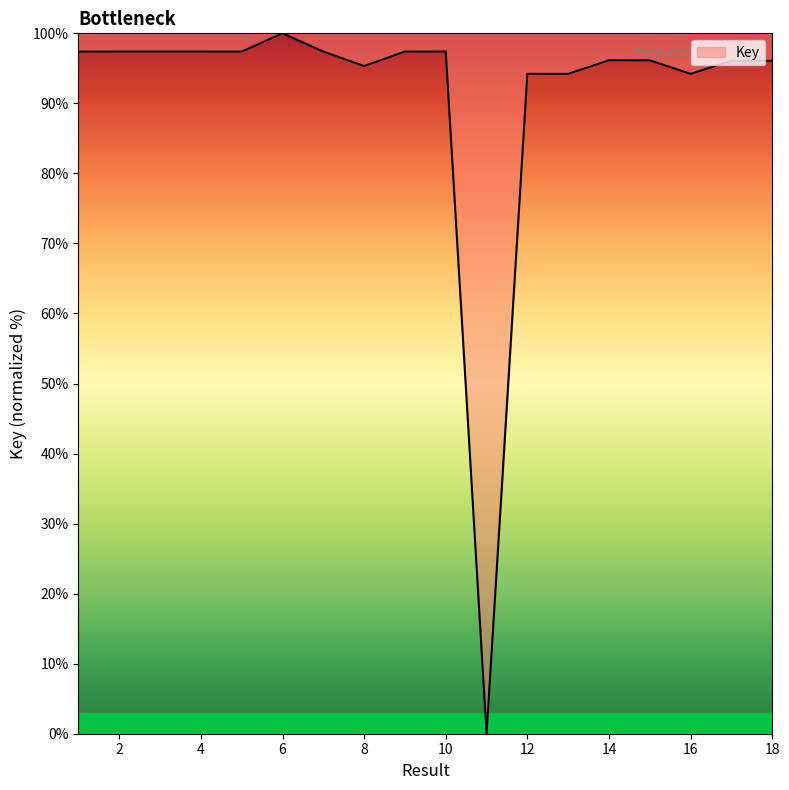

How many values are above zero?

17